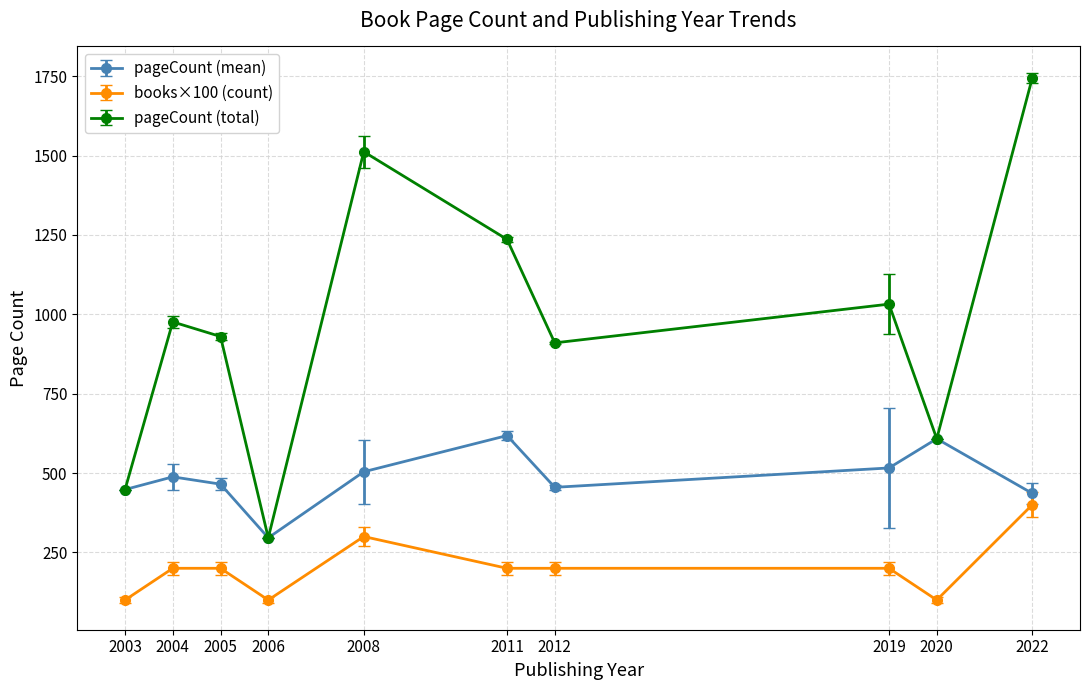

Rank the series by their average value, from lowest to highest.

books×100 (count), pageCount (mean), pageCount (total)